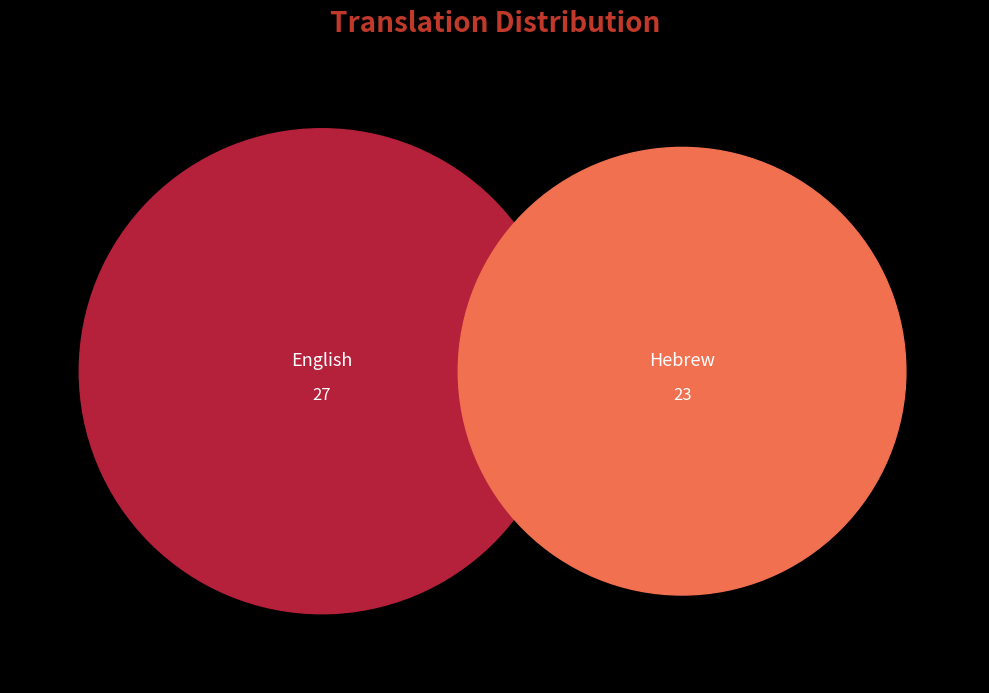

Which category has the smallest portion of the pie?

Hebrew